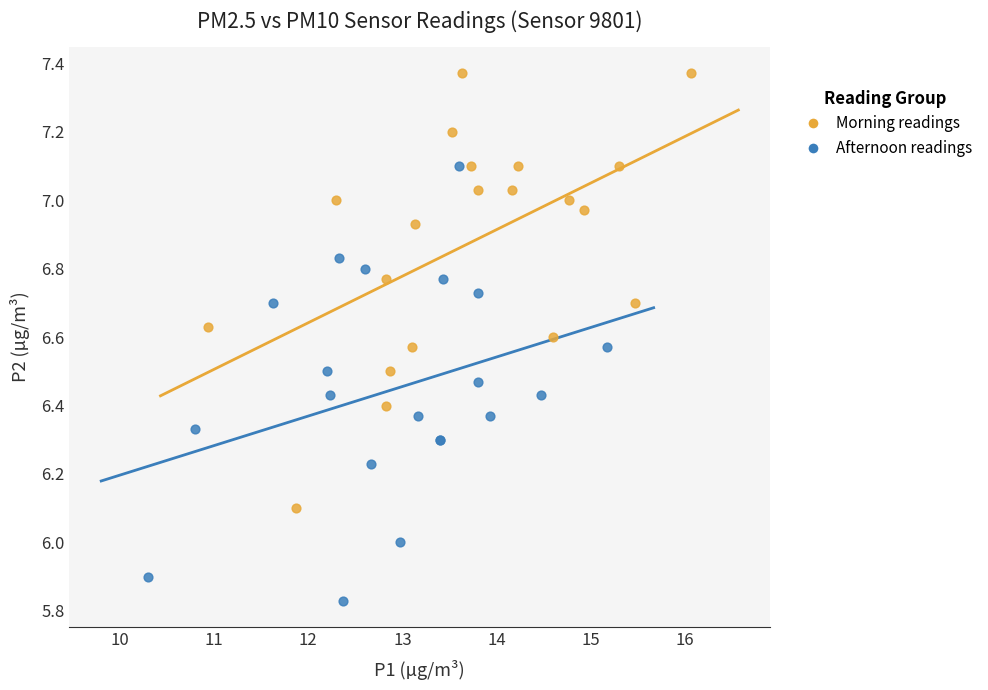

Which series contains the lowest Y value?

Afternoon readings